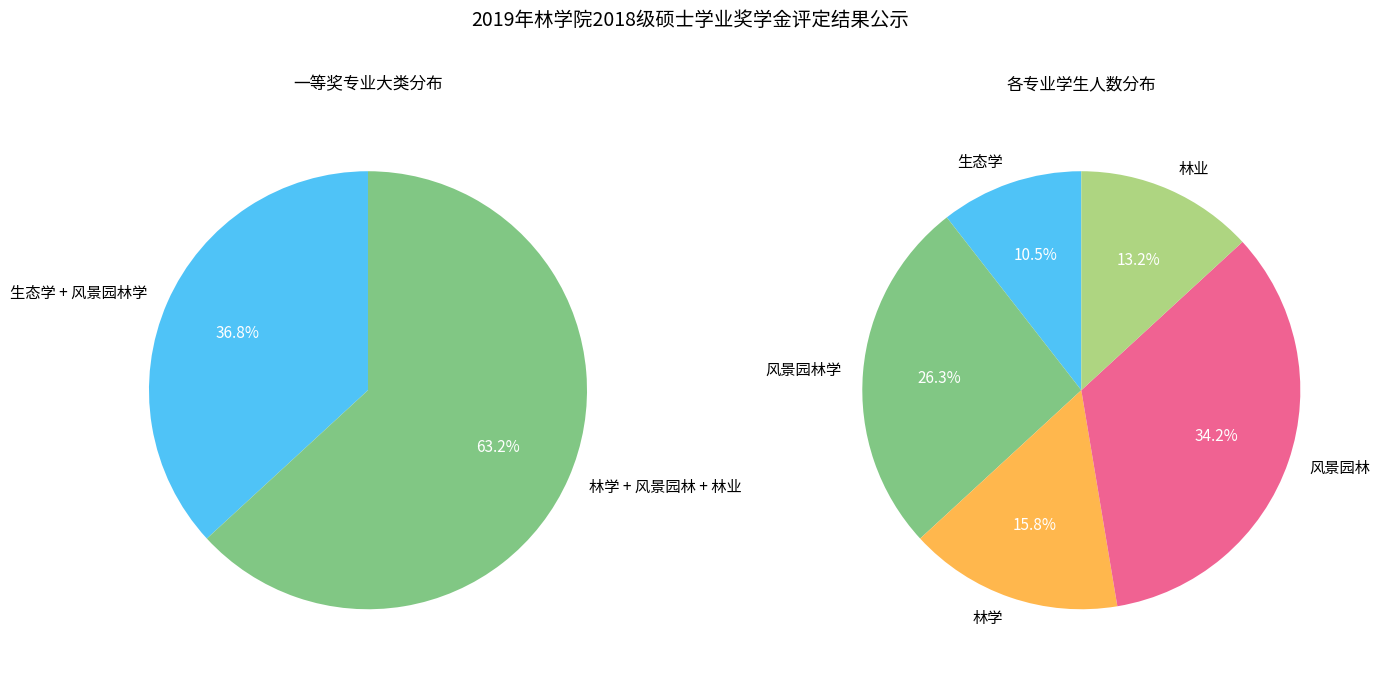

What is the change in value from 生态学 to 林业?

+1